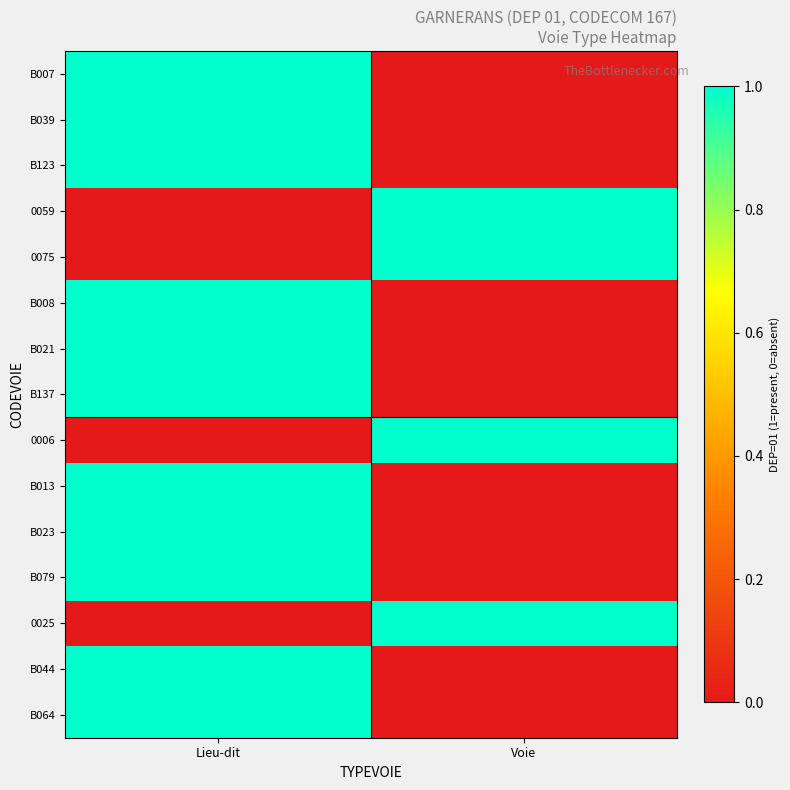

List the series in order of their peak value, highest first.

B007, B039, B123, 0059, 0075, B008, B021, B137, 0006, B013, B023, B079, 0025, B044, B064